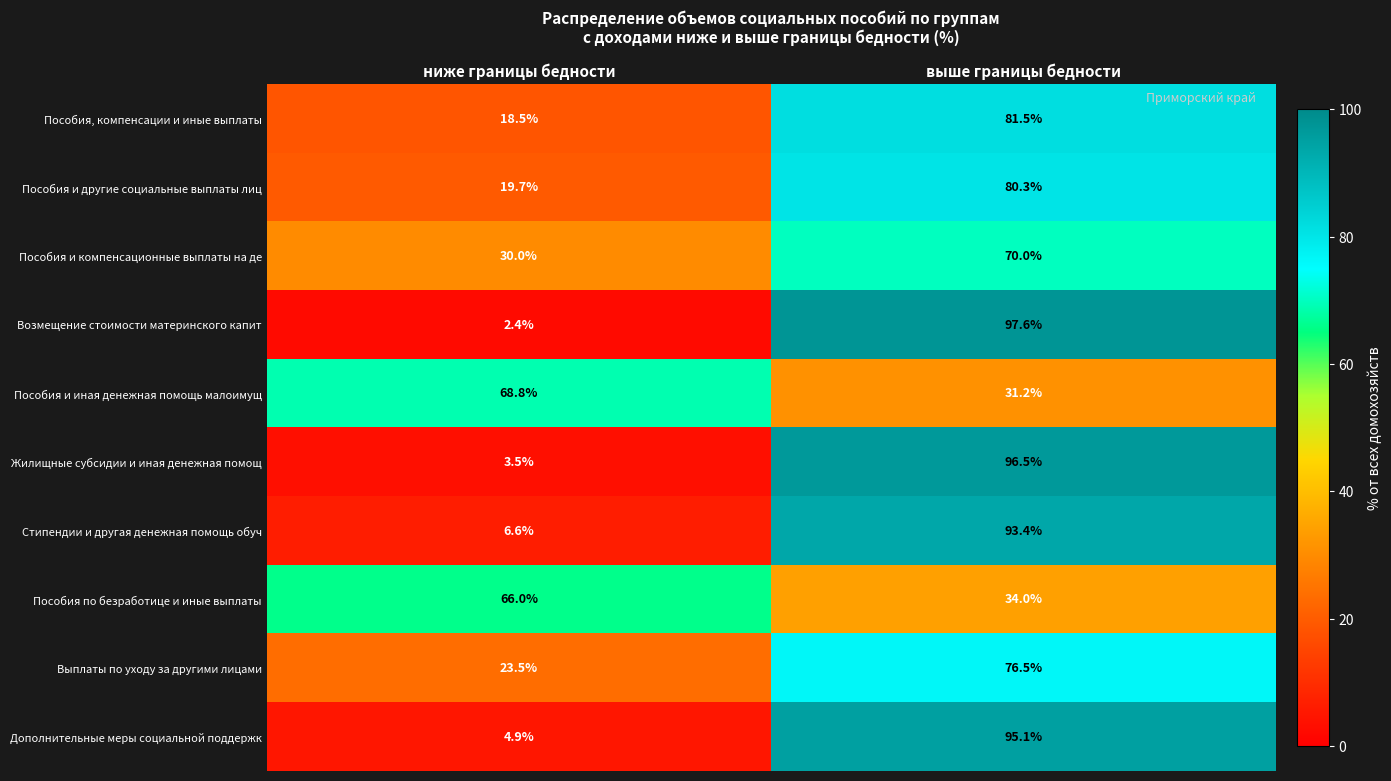

Reading left to right, what are all the values shown in this chart?

Пособия, компенсации и иные выплаты: ниже границы бедности=18.5	выше границы бедности=81.5
Пособия и другие социальные выплаты лиц: ниже границы бедности=19.7	выше границы бедности=80.3
Пособия и компенсационные выплаты на де: ниже границы бедности=30.0	выше границы бедности=70.0
Возмещение стоимости материнского капит: ниже границы бедности=2.4	выше границы бедности=97.6
Пособия и иная денежная помощь малоимущ: ниже границы бедности=68.8	выше границы бедности=31.2
Жилищные субсидии и иная денежная помощ: ниже границы бедности=3.5	выше границы бедности=96.5
Стипендии и другая денежная помощь обуч: ниже границы бедности=6.6	выше границы бедности=93.4
Пособия по безработице и иные выплаты: ниже границы бедности=66.0	выше границы бедности=34.0
Выплаты по уходу за другими лицами: ниже границы бедности=23.5	выше границы бедности=76.5
Дополнительные меры социальной поддержк: ниже границы бедности=4.9	выше границы бедности=95.1